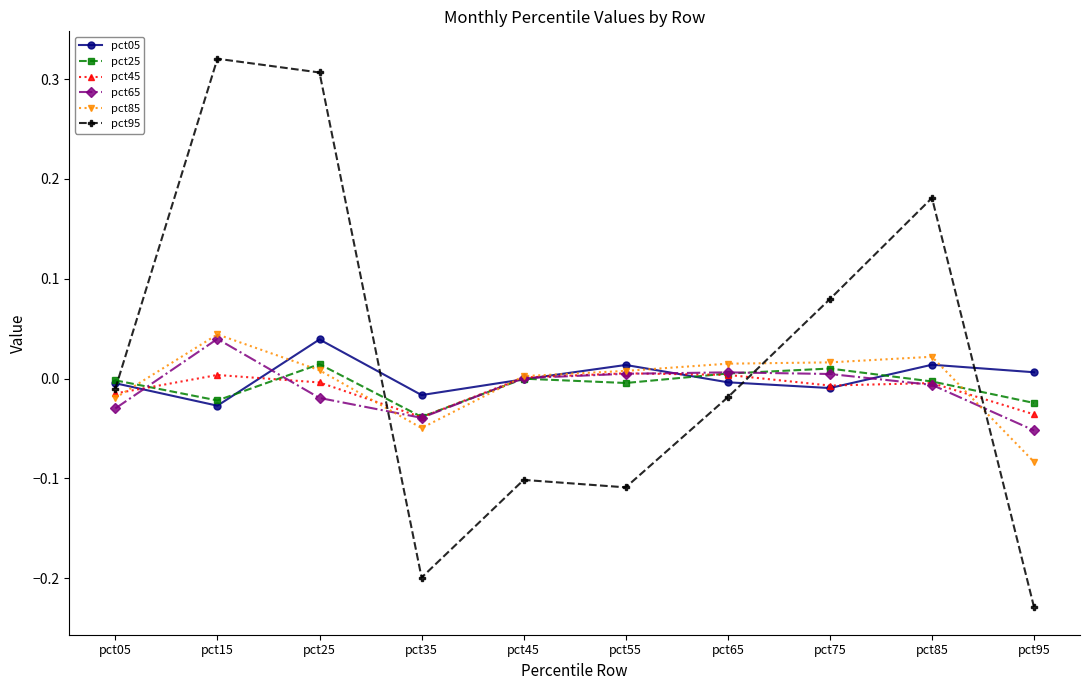

Is it true that pct65 equals -0.0 at pct35?

True